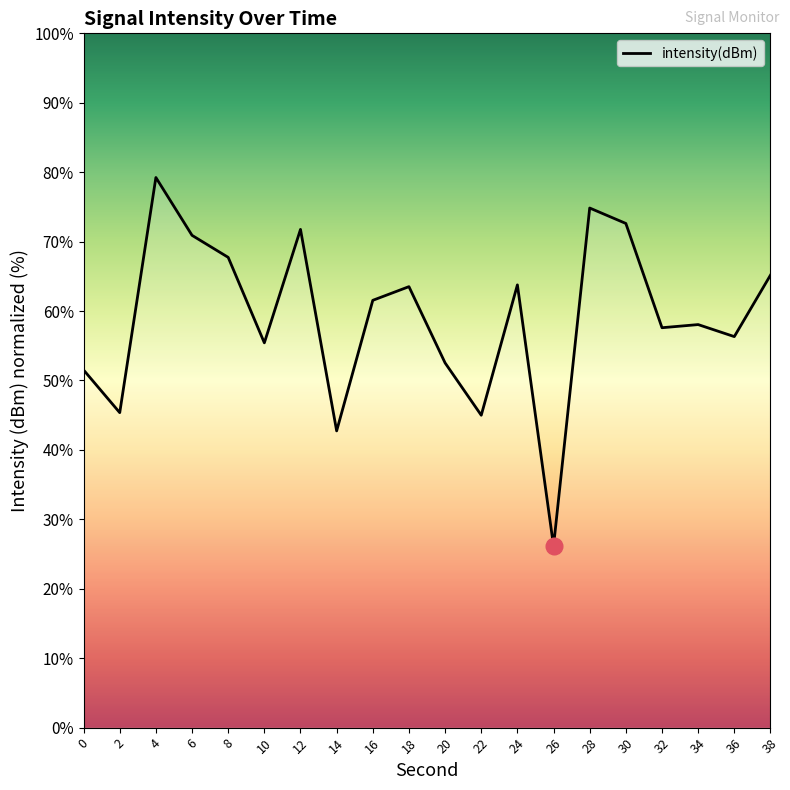

At which category does the chart reach its minimum across all series?

26